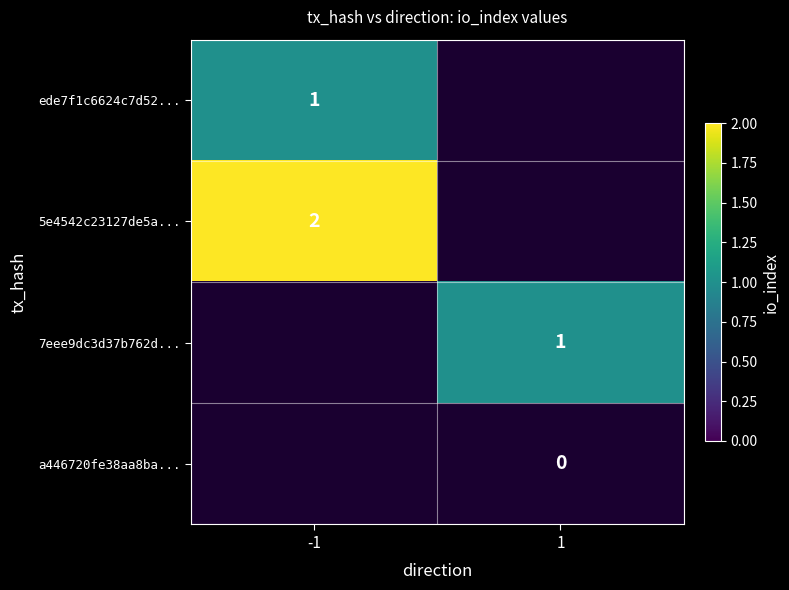

What is the smallest value displayed?

1.0